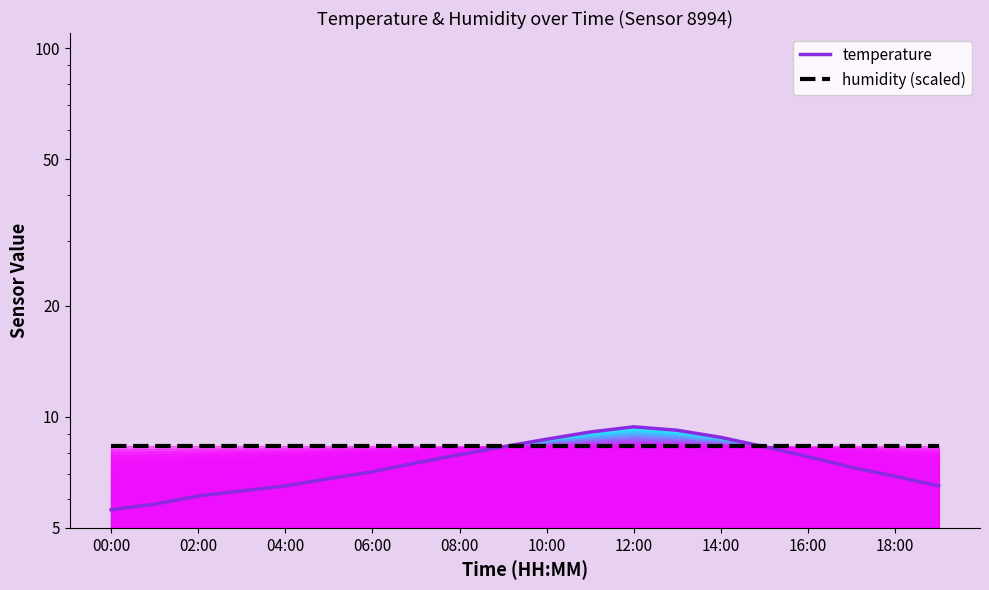

At how many categories does at least one series exceed 8?

20